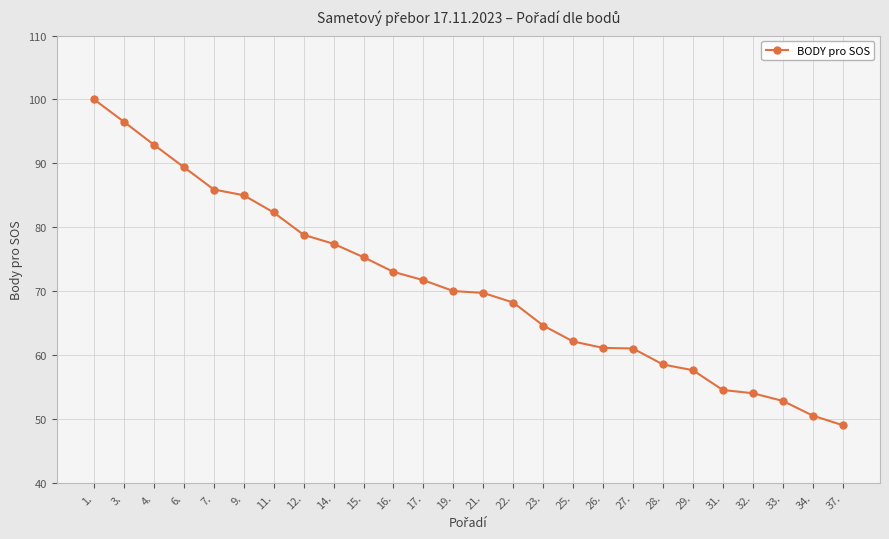

What is the value of the 13th point from the left?

70.0